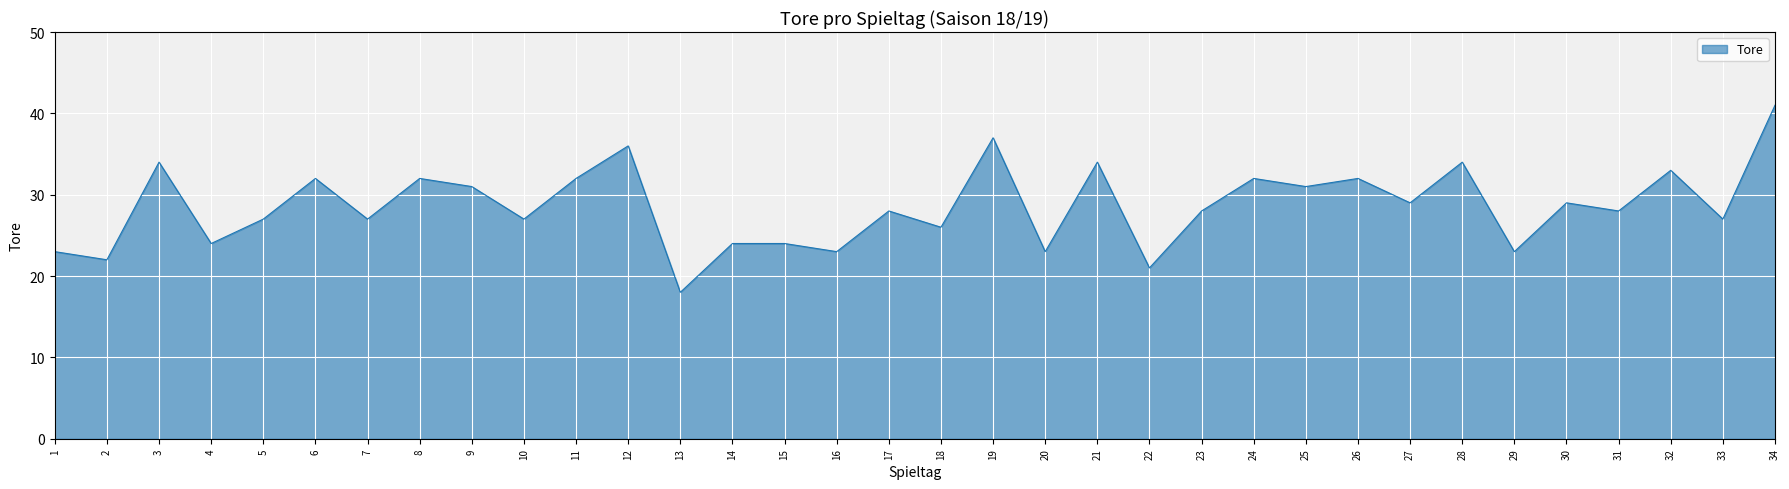

Count the number of categories in the chart.

34